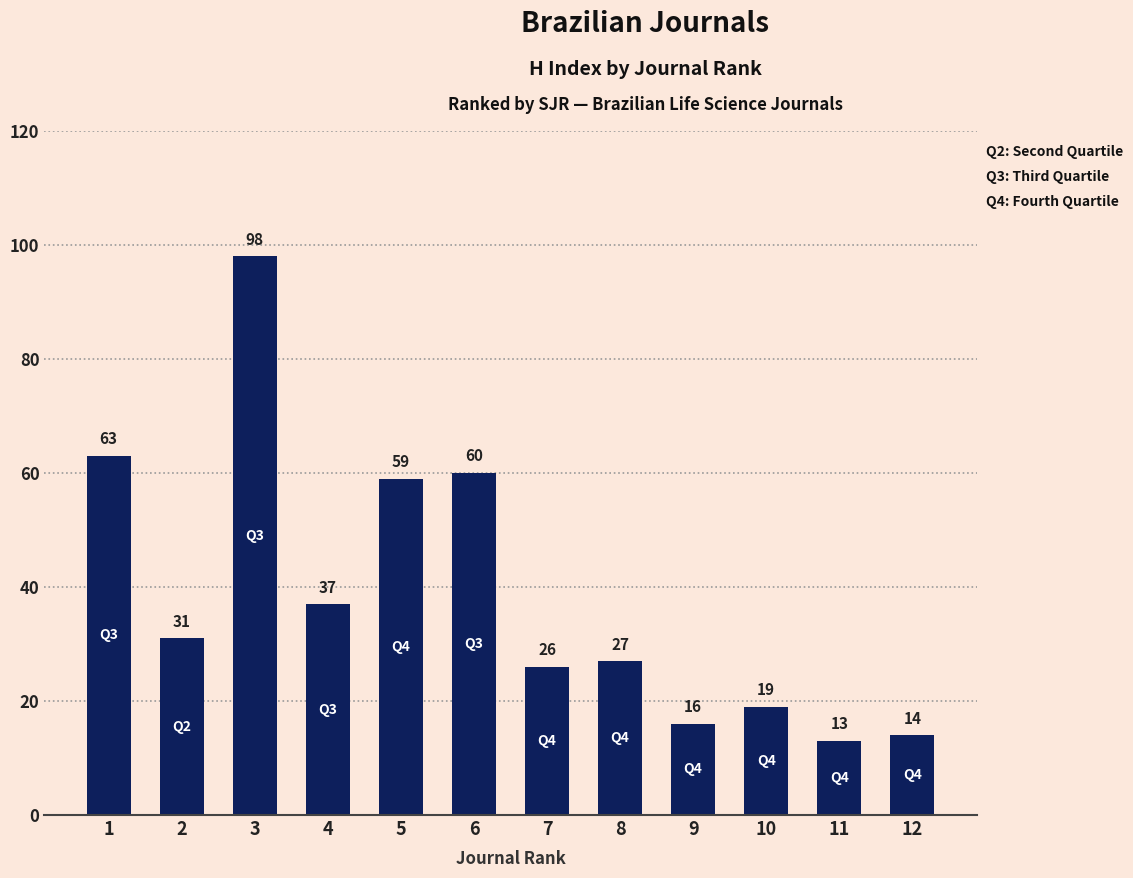

What is the difference between the second highest and minimum values?

50